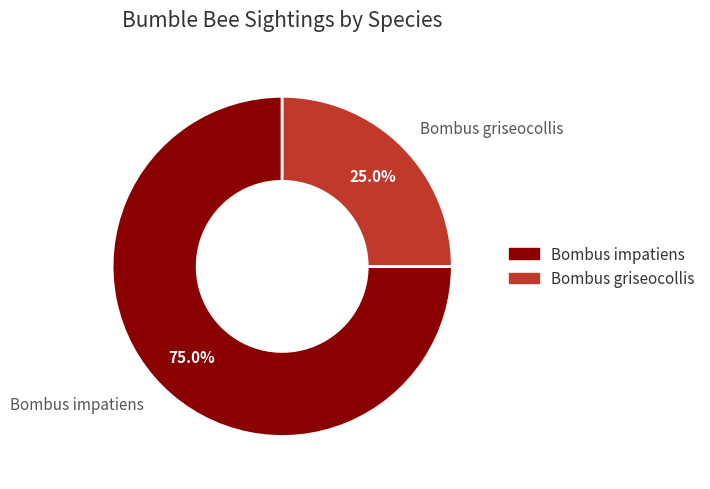

To the nearest percent, what is the difference between the largest and smallest slice percentages?

50%